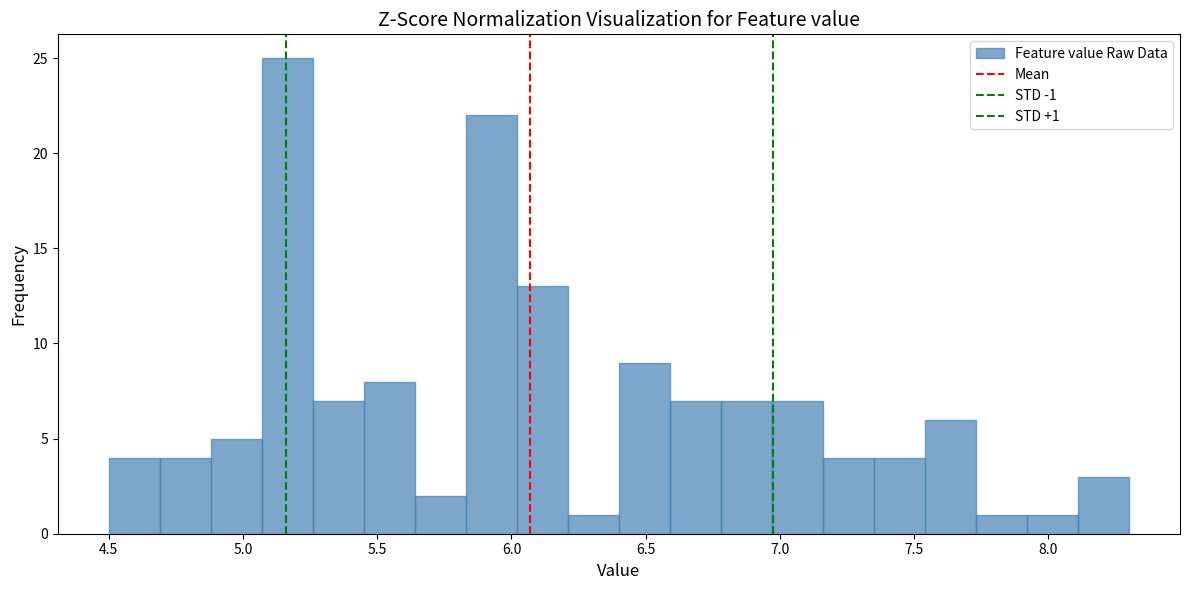

Read against the x-axis, roughly where is the centre of the tallest bar?

5.15